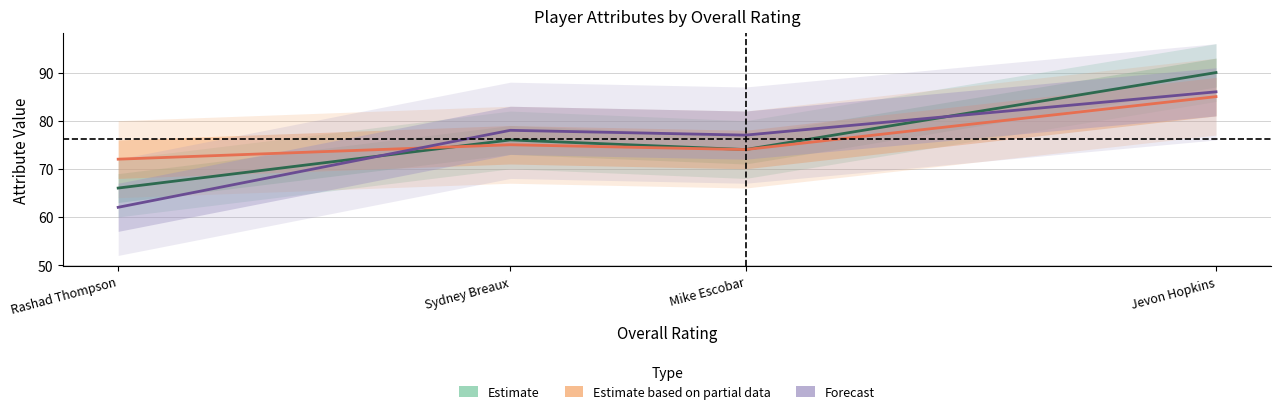

Reading left to right, extract all data points from this chart.

agility: Jevon Hopkins=85	Mike Escobar=74	Sydney Breaux=75	Rashad Thompson=72
jumping: Jevon Hopkins=86	Mike Escobar=77	Sydney Breaux=78	Rashad Thompson=62
mental: Jevon Hopkins=90	Mike Escobar=74	Sydney Breaux=76	Rashad Thompson=66